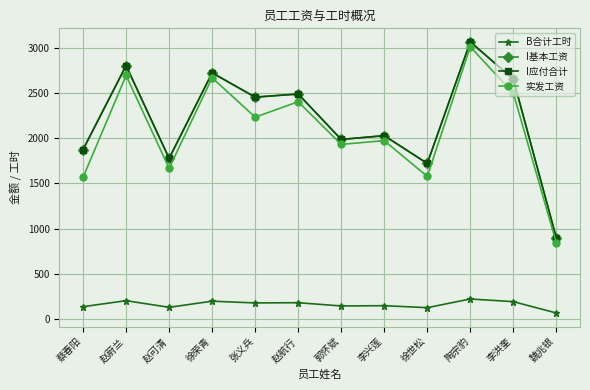

True or false: I应付合计 has a value of 1417.4 at 魏兆银.

False